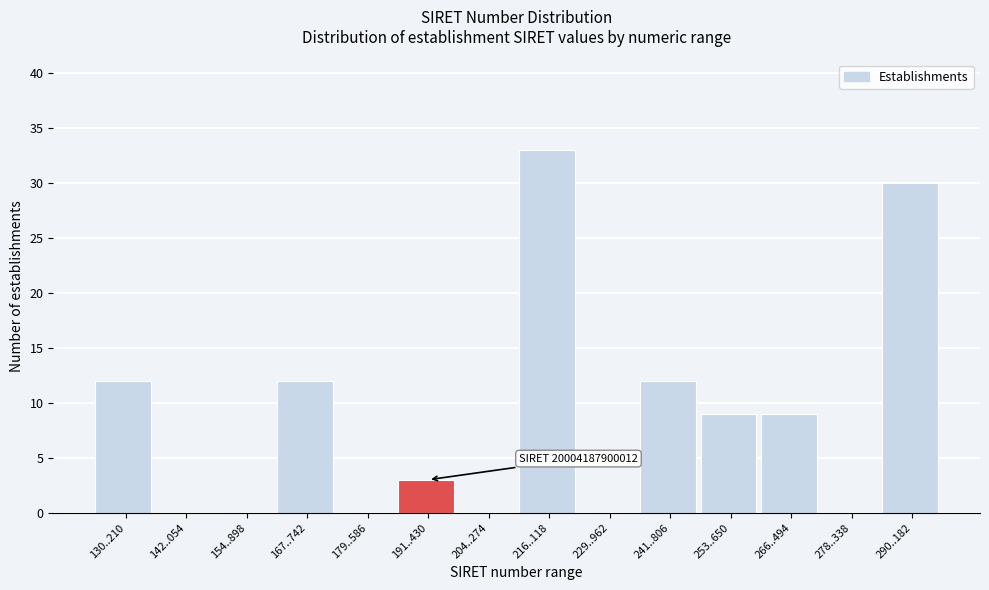

Reading left to right, extract all data points from this chart.

130..210=12	142..054=0	154..898=0	167..742=12	179..586=0	191..430=3	204..274=0	216..118=33	229..962=0	241..806=12	253..650=9	266..494=9	278..338=0	290..182=30